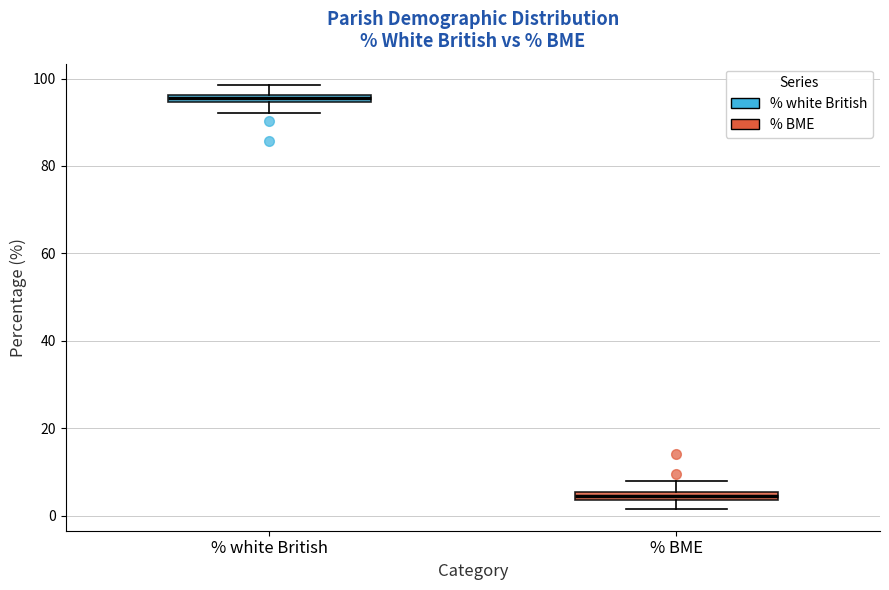

Which box has the highest median line?

% white British